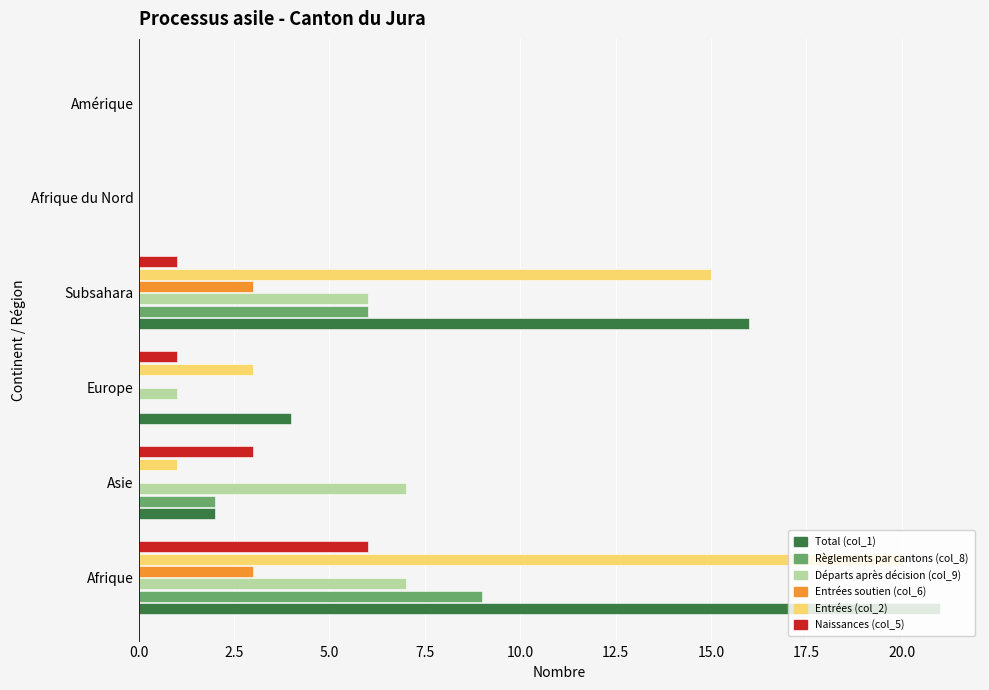

Is it true that Entrées soutien (col_6) equals 2 at Afrique du Nord?

False